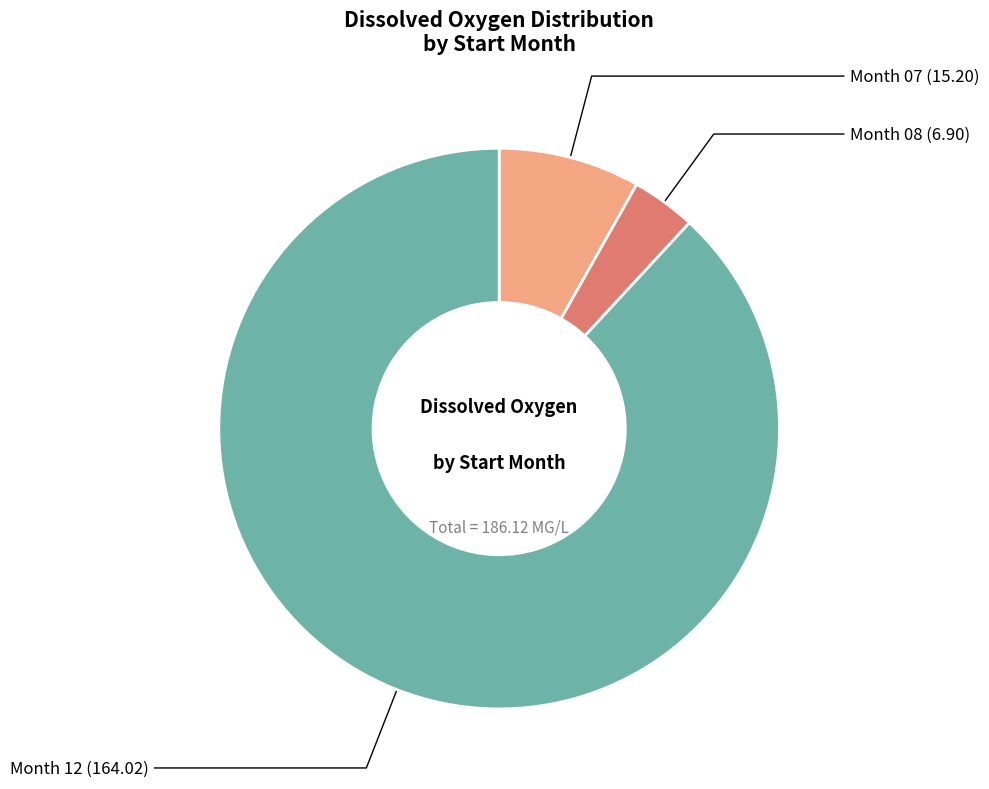

Does any single category account for the majority?

Yes